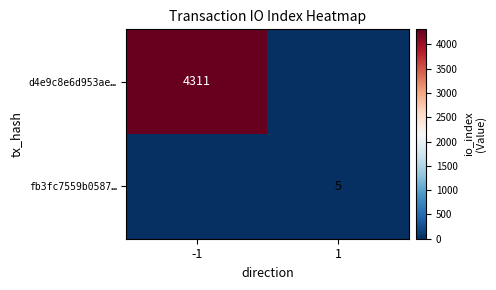

The value of fb3fc7559b0587… at 1 is 2. True or false?

False